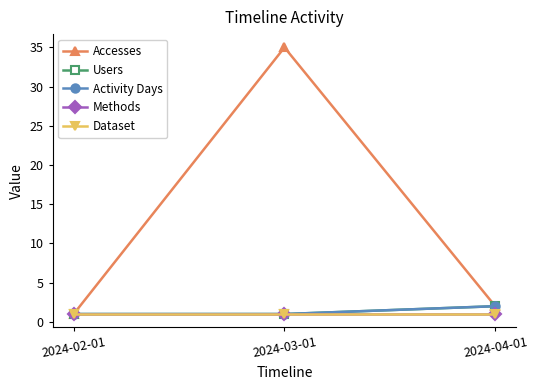

What is the value of the Accesses point at the 3rd from the left?

2